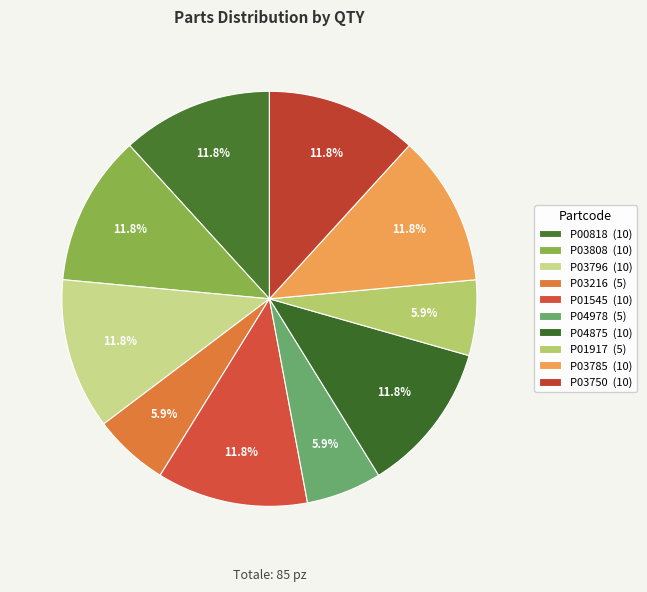

Count the number of slices in the pie.

10